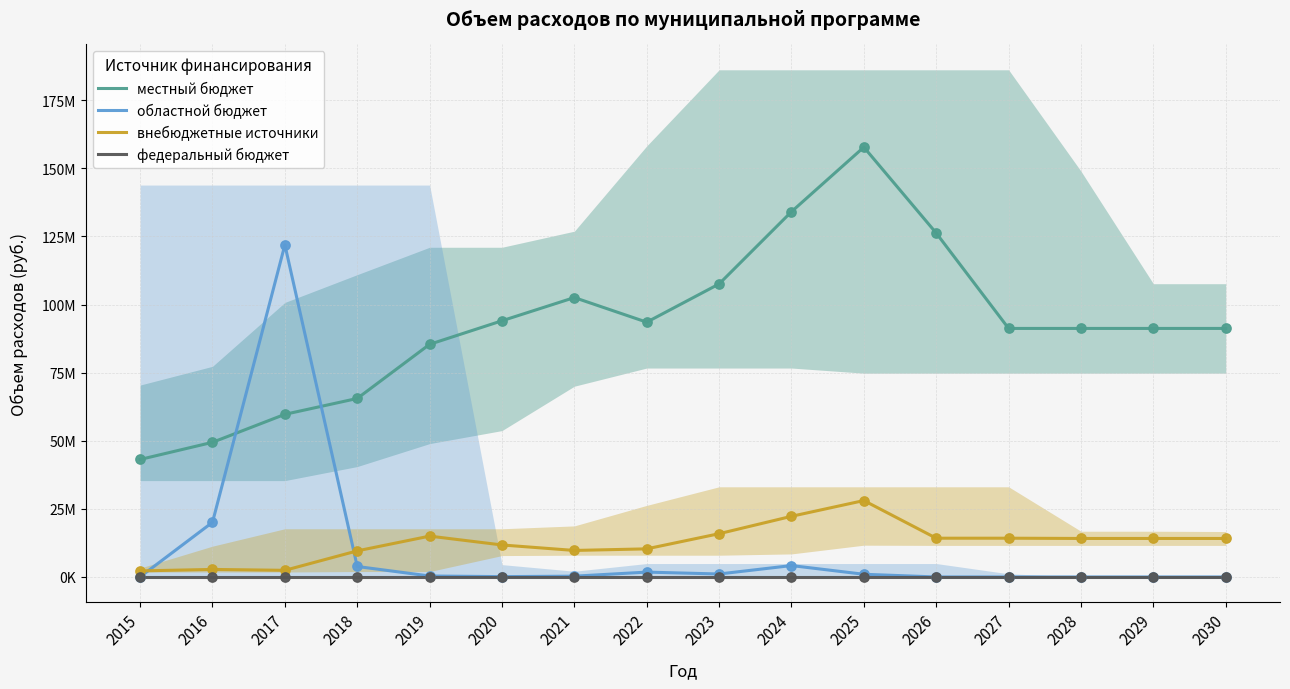

Which series reaches the minimum Y coordinate?

областной бюджет